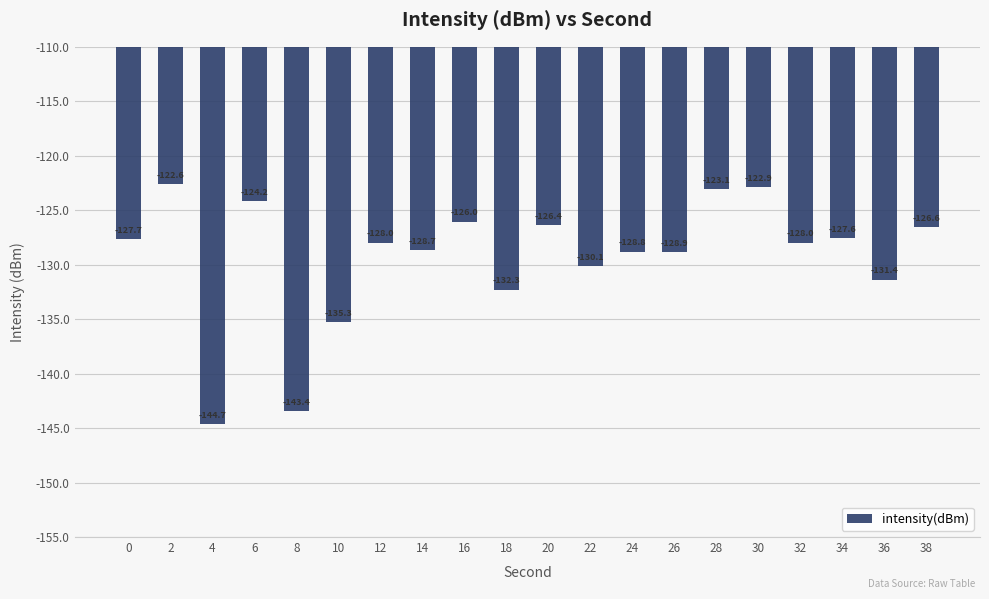

The chart shows a value of -224.2 at 22. True or false?

False